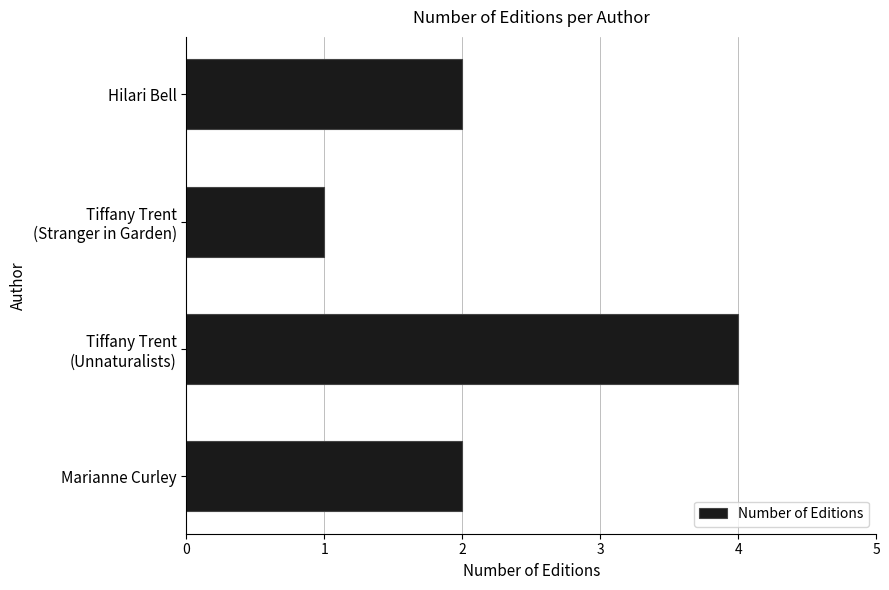

How many distinct data groups are displayed?

1